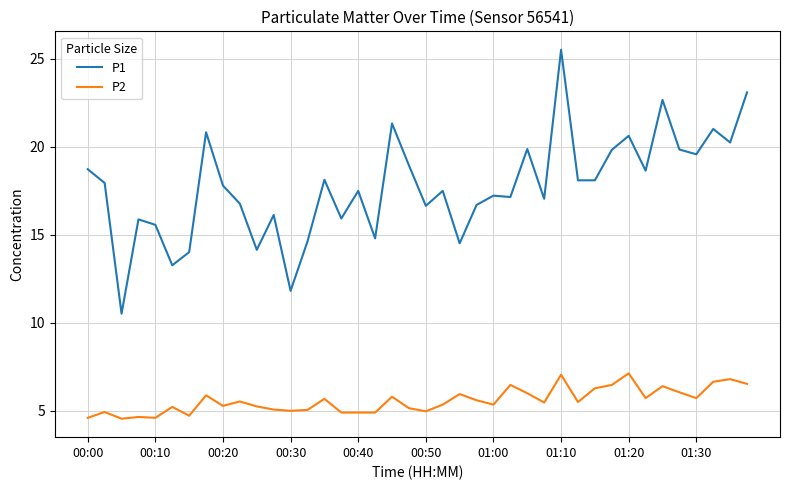

True or false: P2 and P1 cross at least once.

False